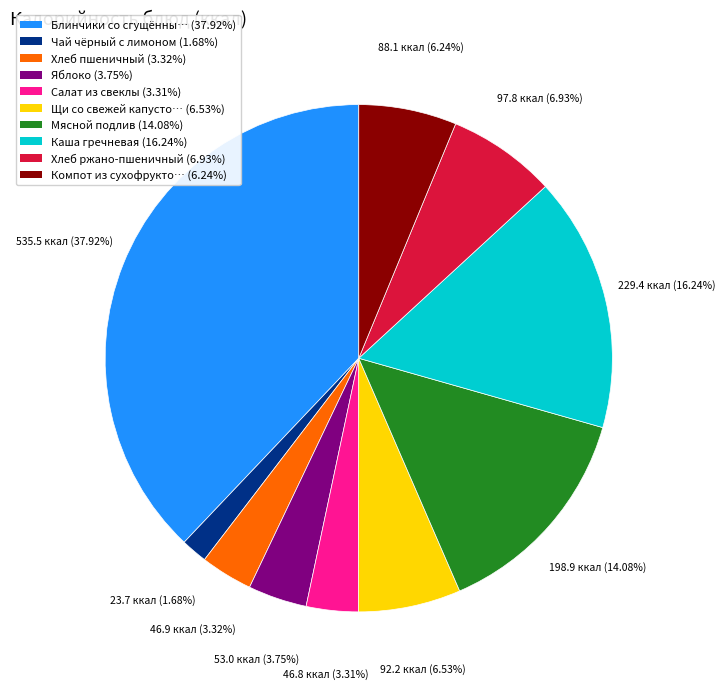

How many slices are in this pie chart?

10